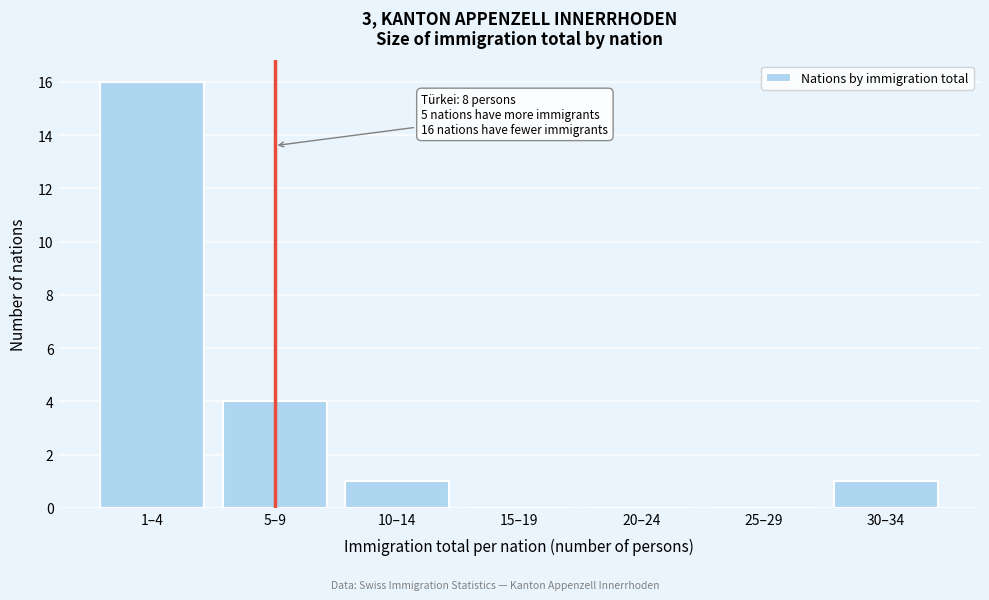

Reading right to left, list all the values displayed in this chart.

30–34=1	25–29=0	20–24=0	15–19=0	10–14=1	5–9=4	1–4=16